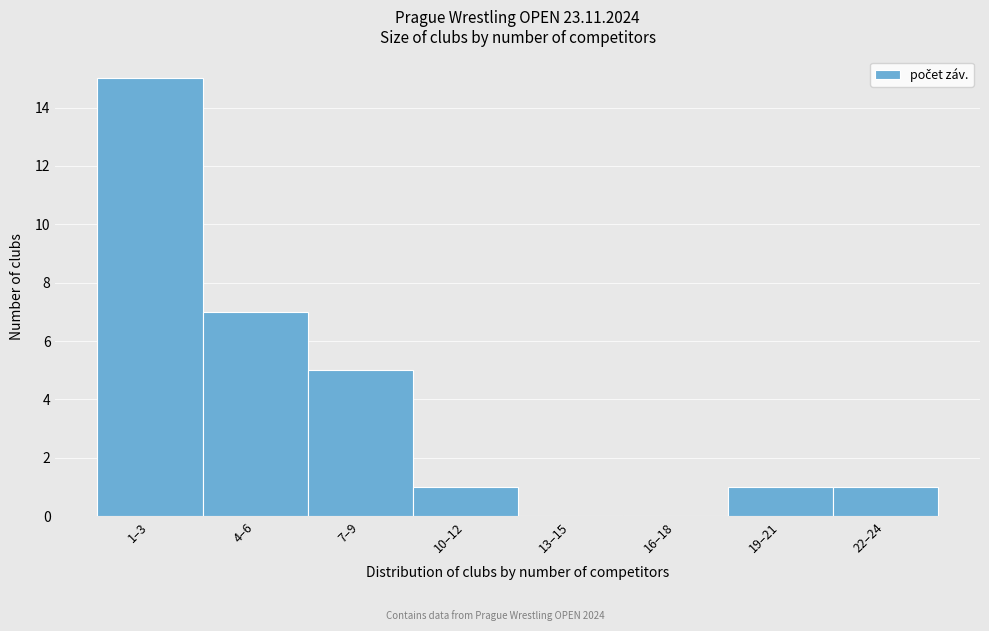

Reading left to right, list all the values displayed in this chart.

1–3=15	4–6=7	7–9=5	10–12=1	13–15=0	16–18=0	19–21=1	22–24=1